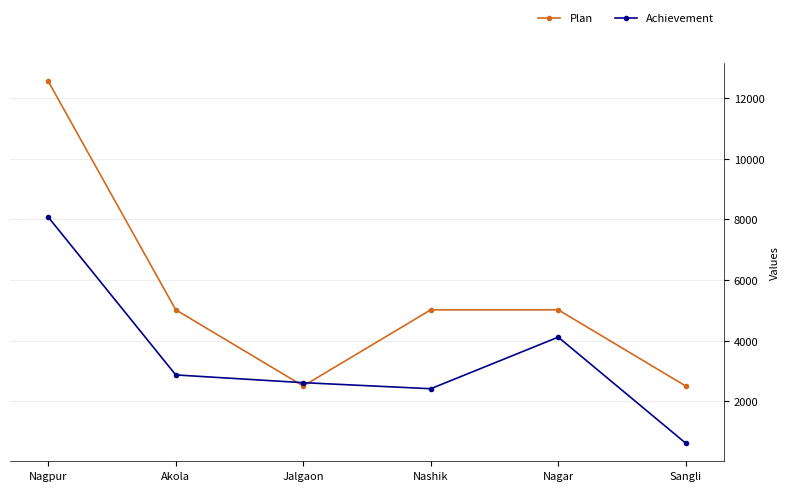

How many times do Achievement and Plan cross each other?

2